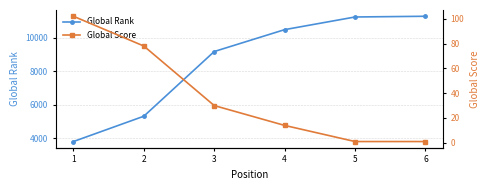

Where does the Global Rank series first go above 10476?

5